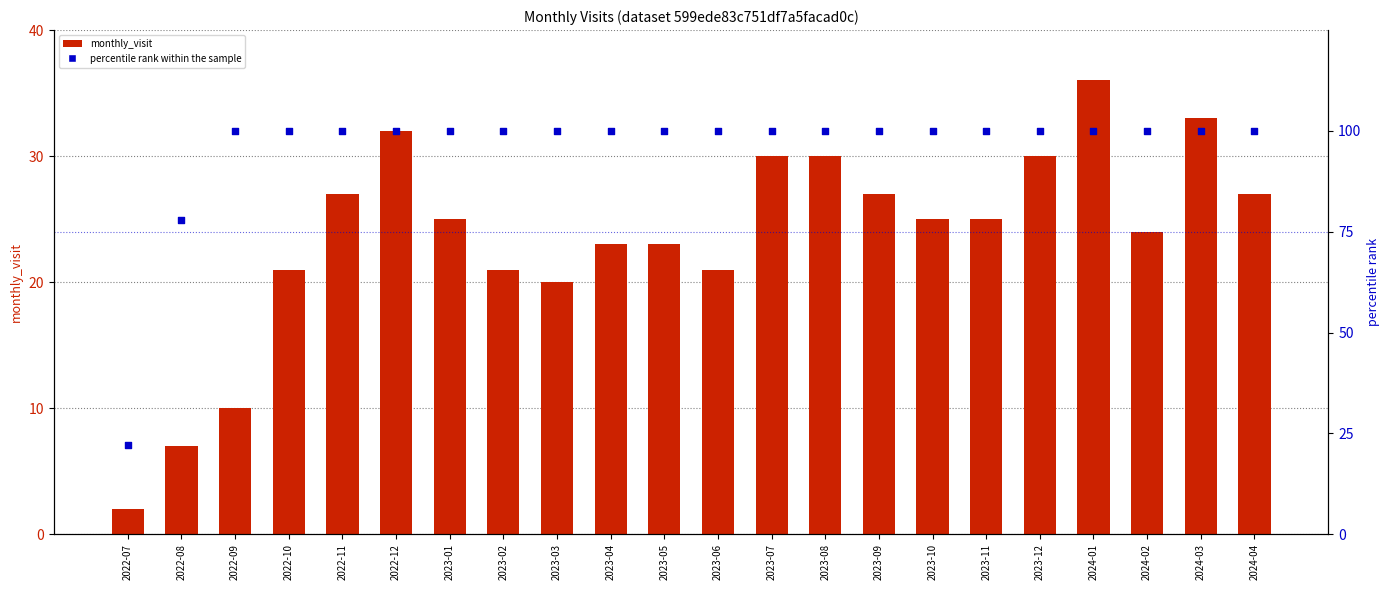

Which series has the largest total across all categories?

percentile rank within the sample